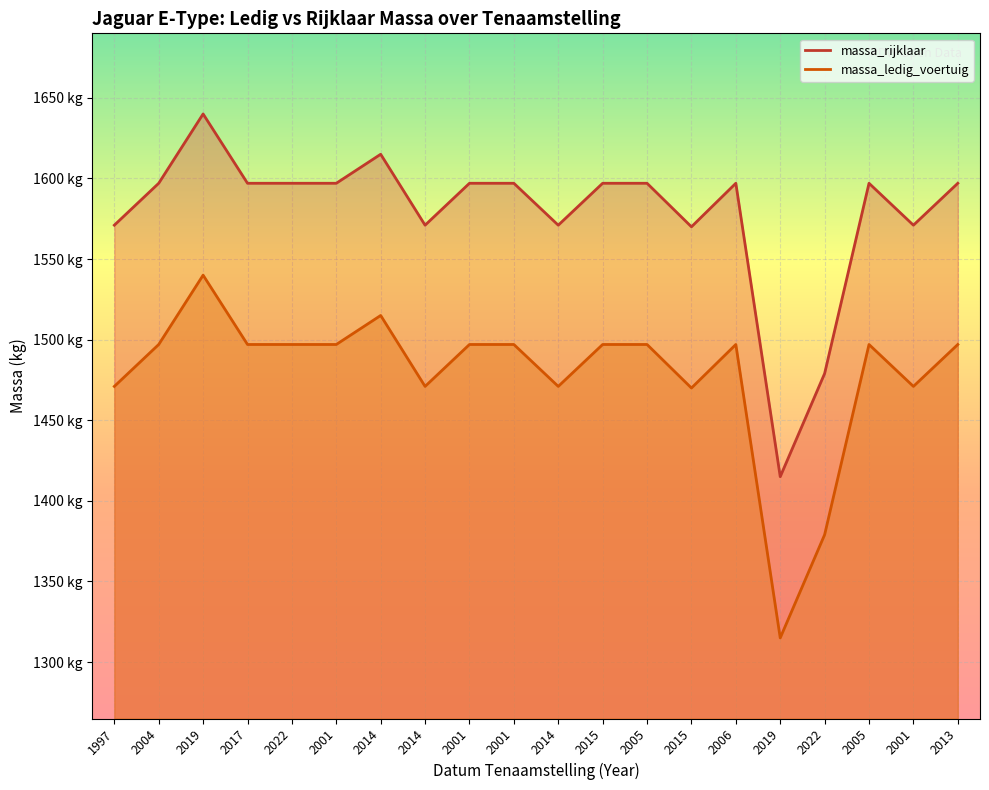

What is the label of the 6th point from the left?

2001